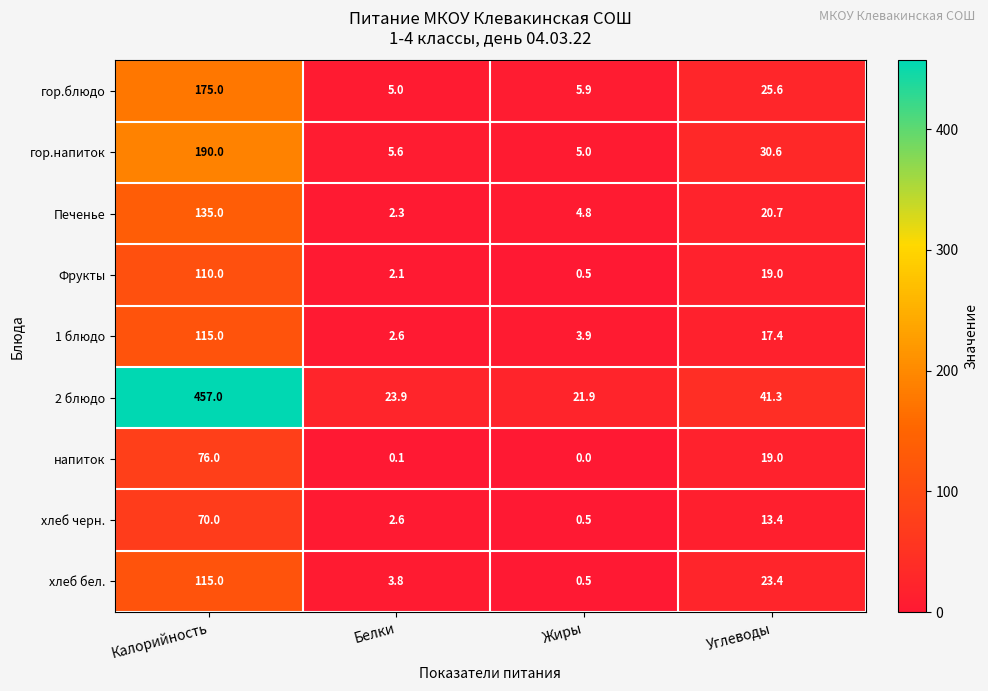

Which series has the largest range (max minus min)?

2 блюдо